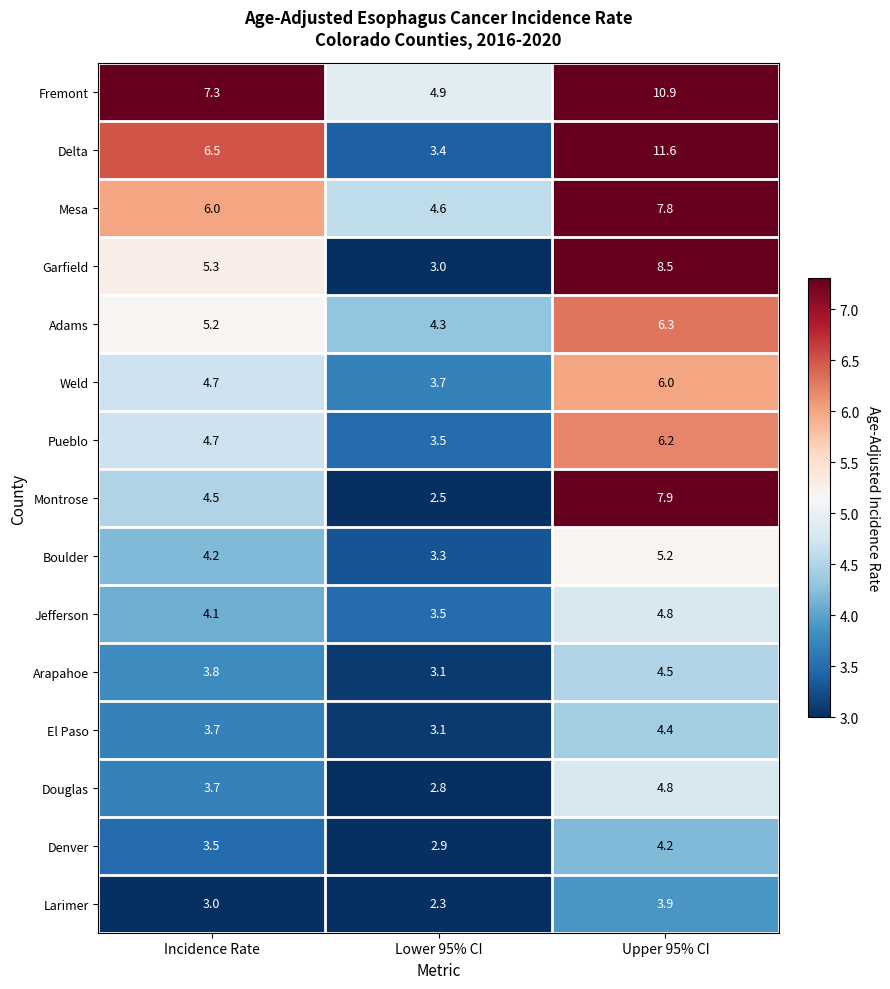

List the labels in order of Pueblo value, smallest first.

Lower 95% CI, Incidence Rate, Upper 95% CI